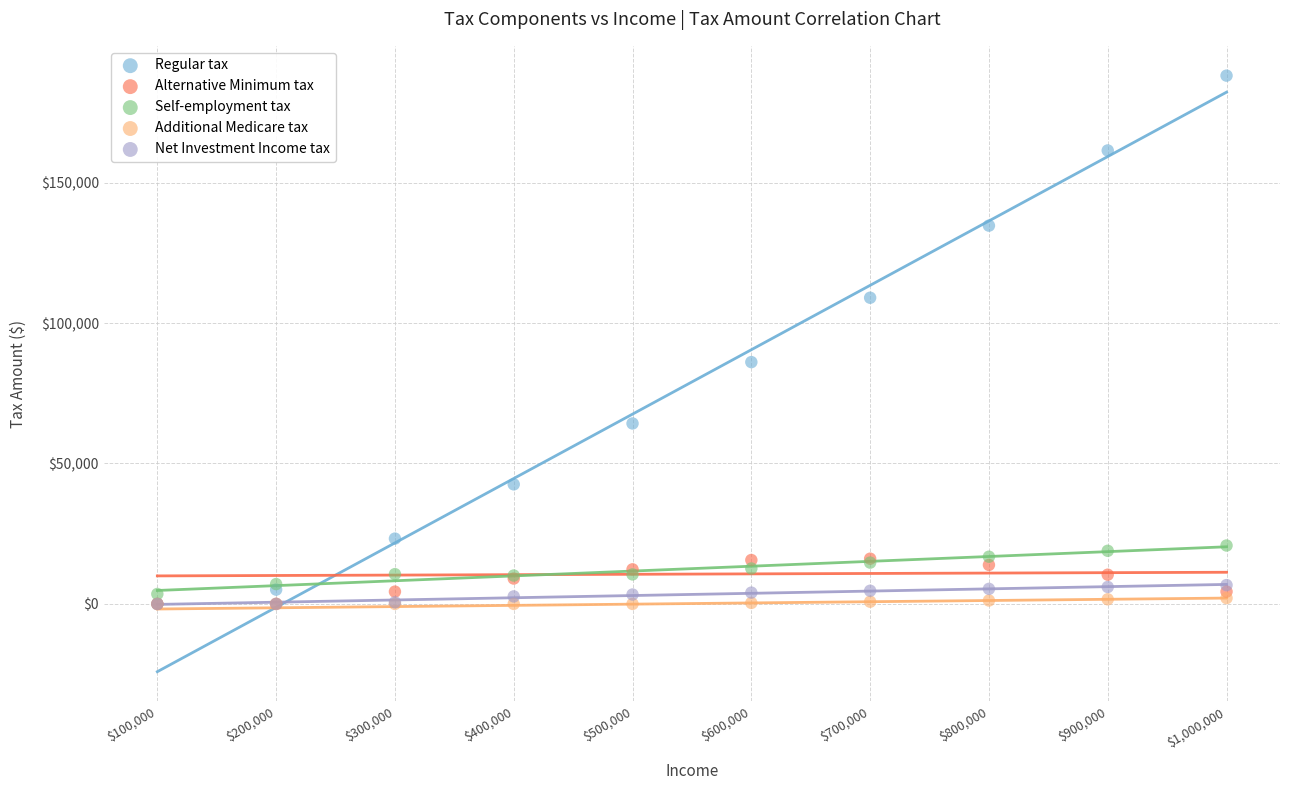

In the Regular tax series, what Y value is closest to 94052?

86099